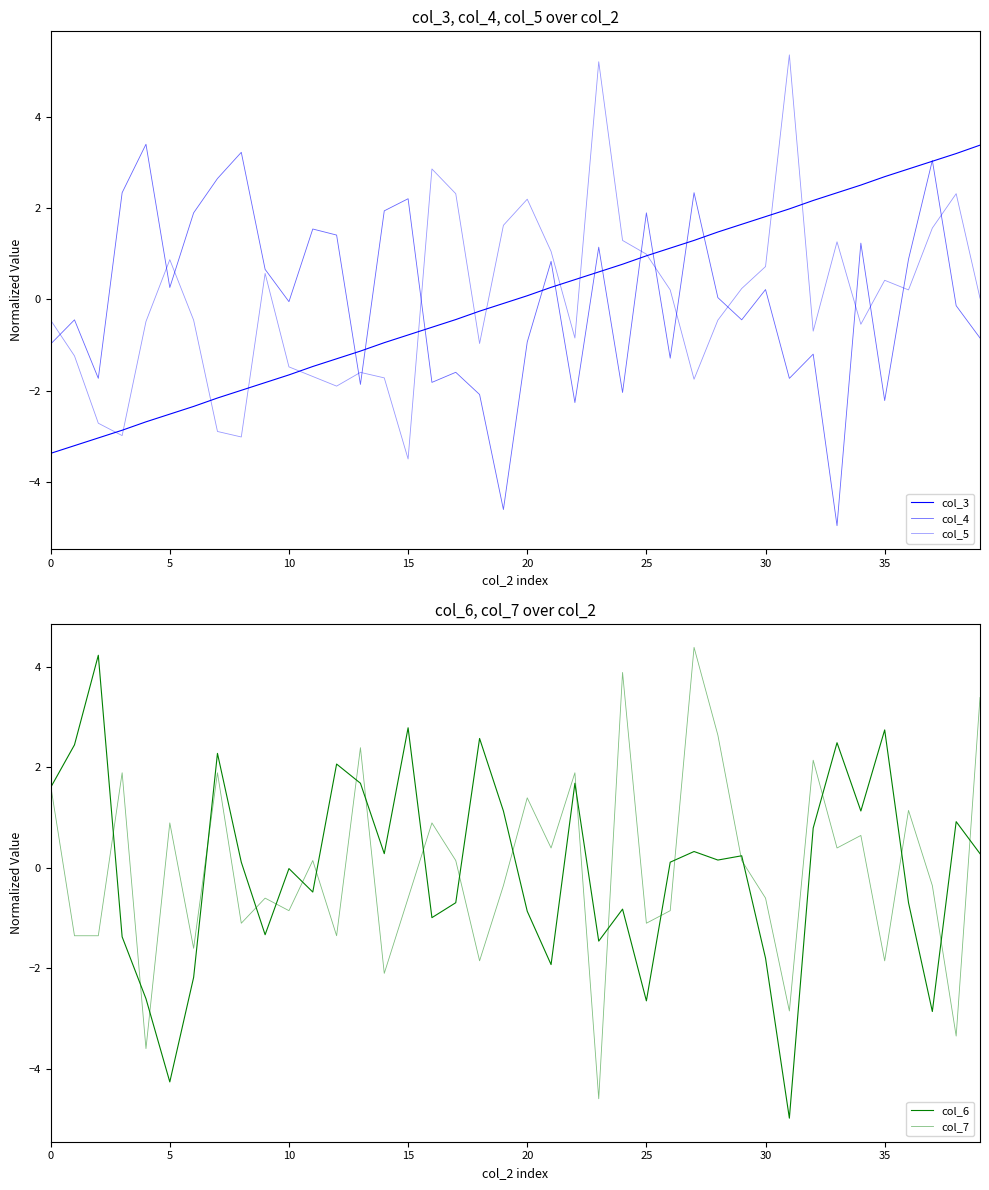

What is the value of the col_6 point at the 8th from the left?

2.3